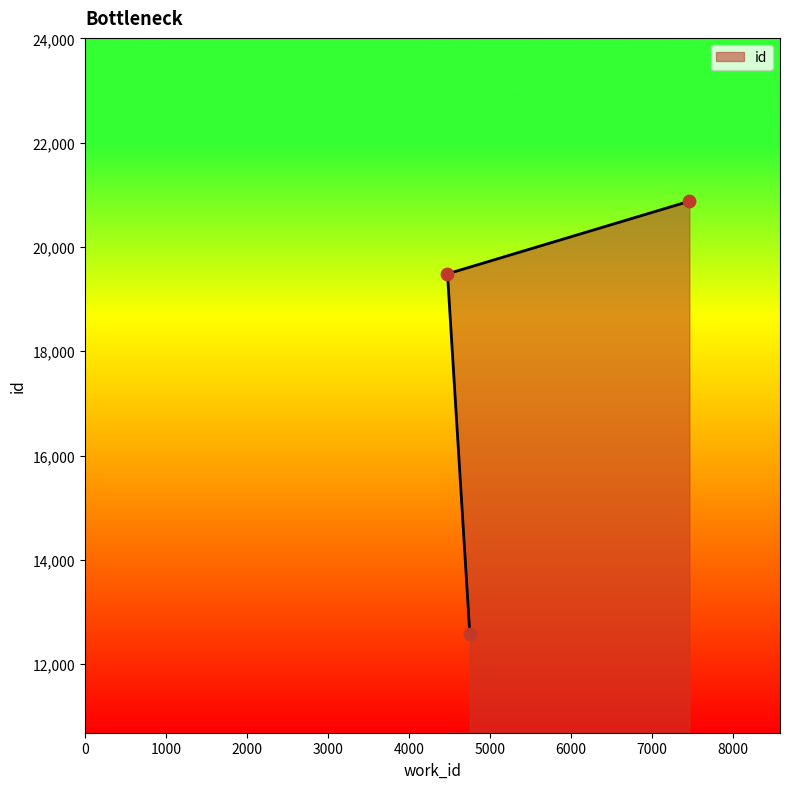

What is the change in value from 4751 to 7460?

+8304